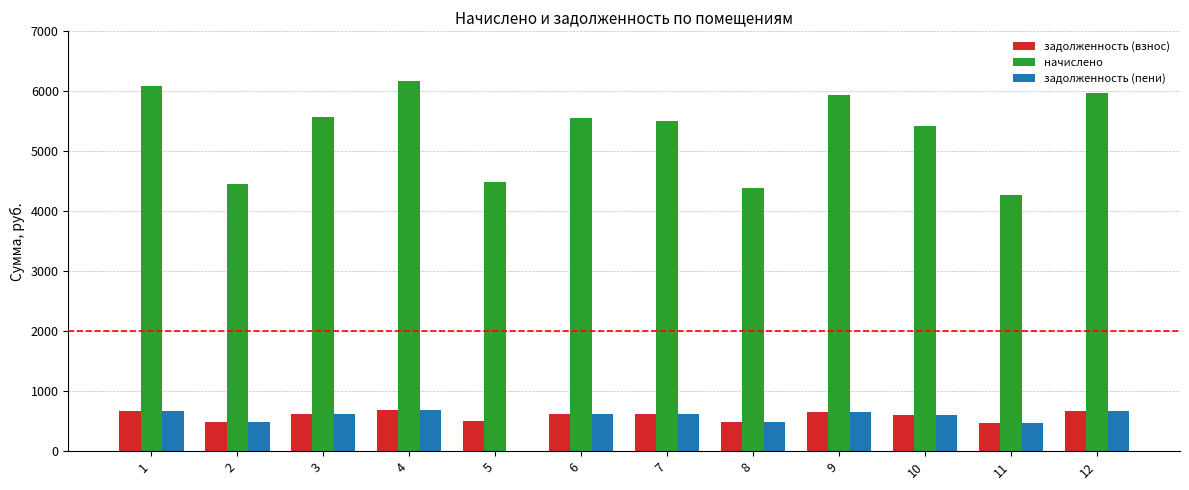

Does the chart contain stacked bars?

No